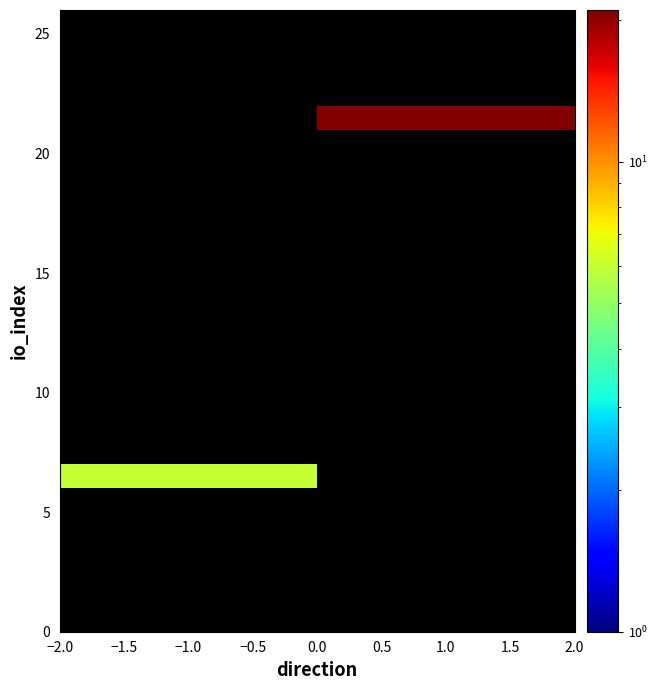

What is the greatest value displayed?

21